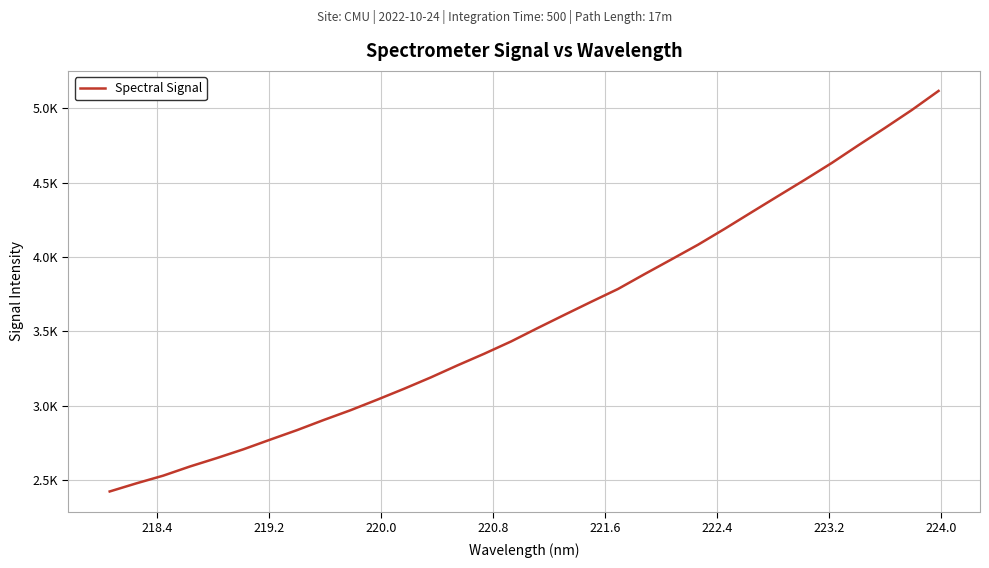

Does the chart display data point markers on the line(s)?

No